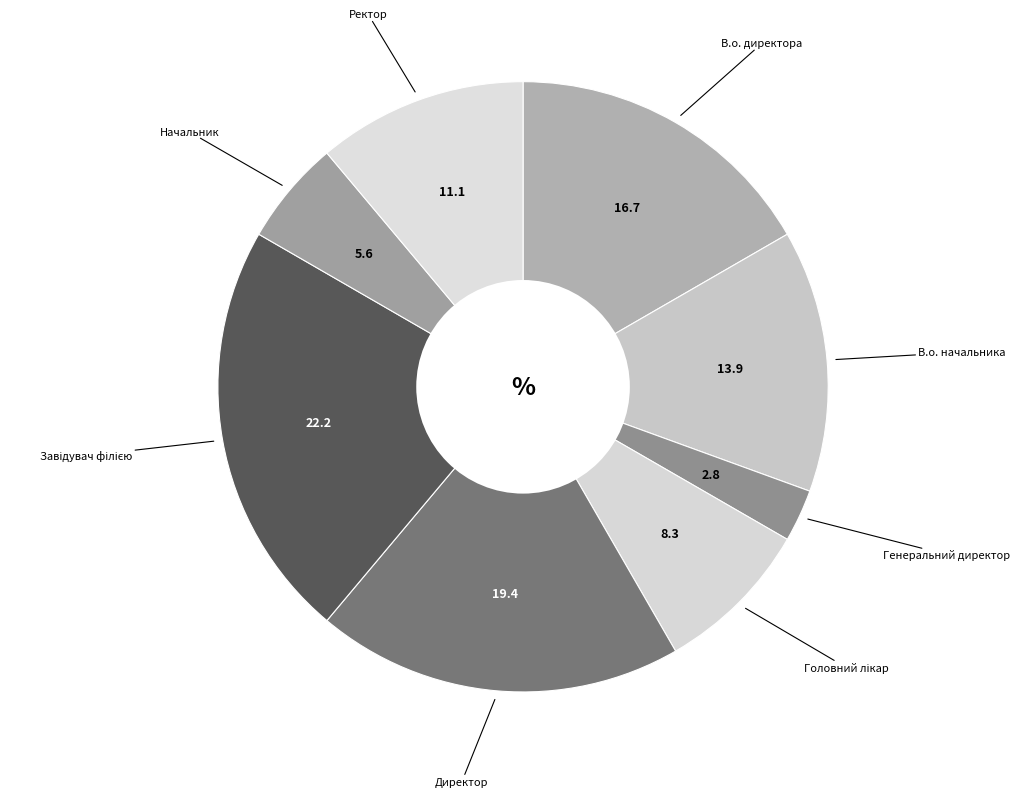

What is the ratio of the value at В.о. директора to the value at Начальник?

3.0